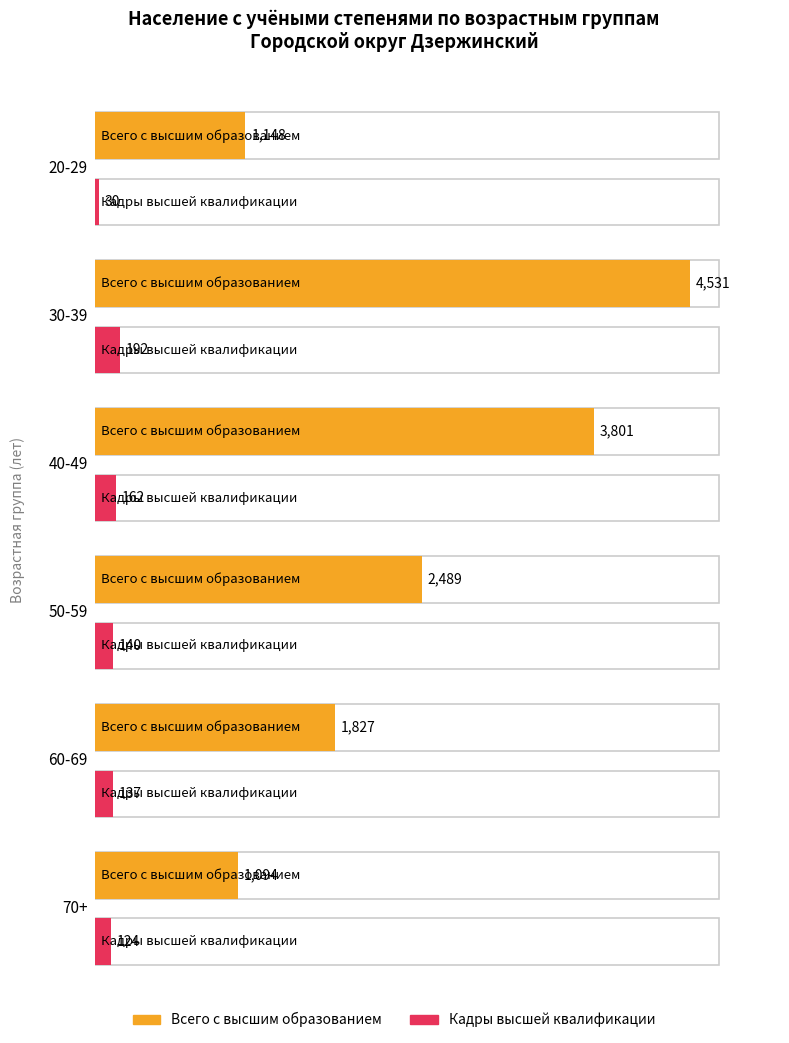

Between 20-29 and 60-69, which series saw the biggest shift?

Всего с высшим образованием